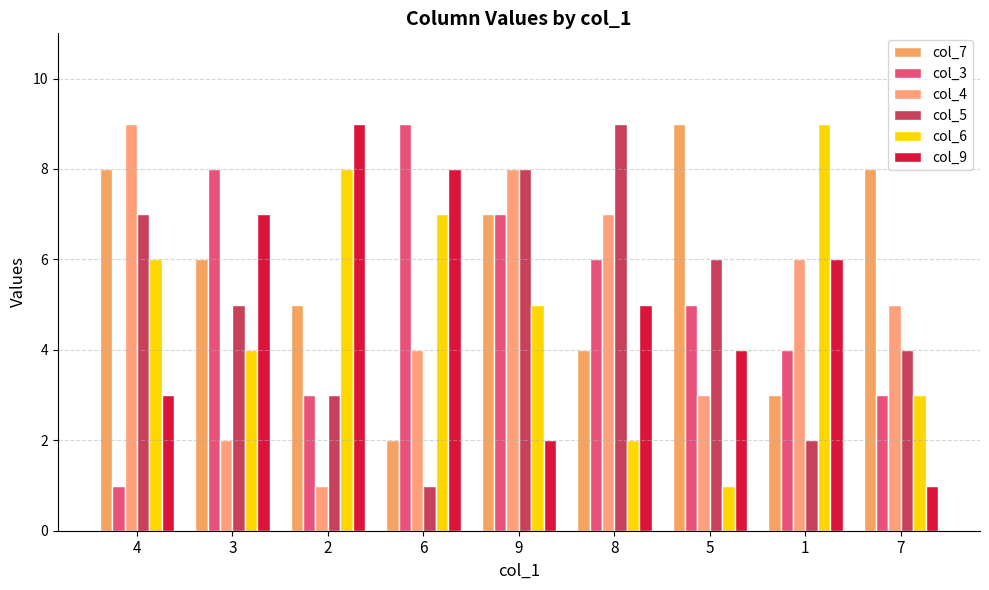

At which label does col_5 reach its minimum?

6